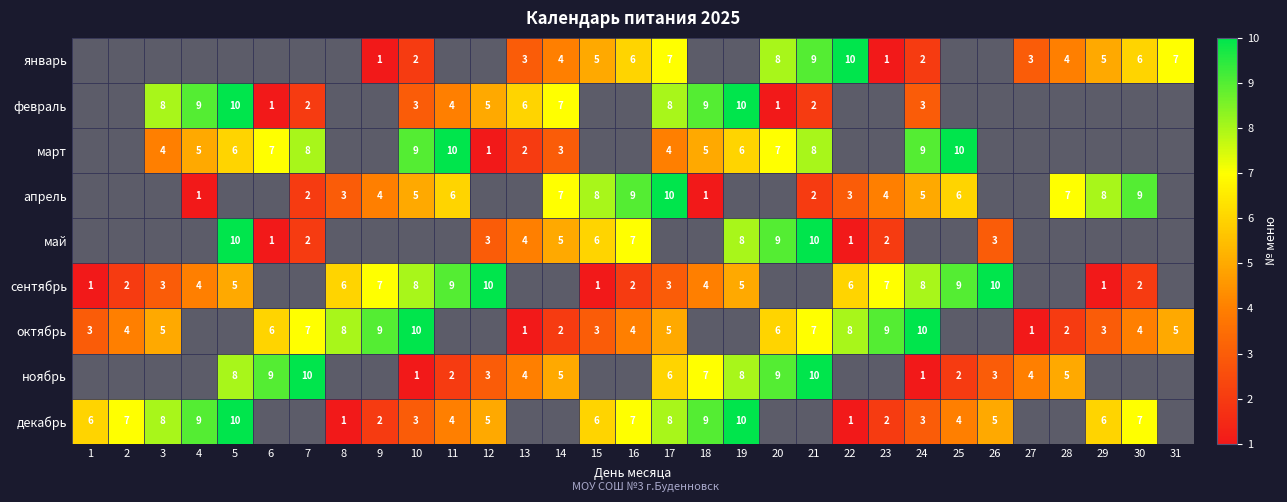

Which category has the highest value across all series?

22